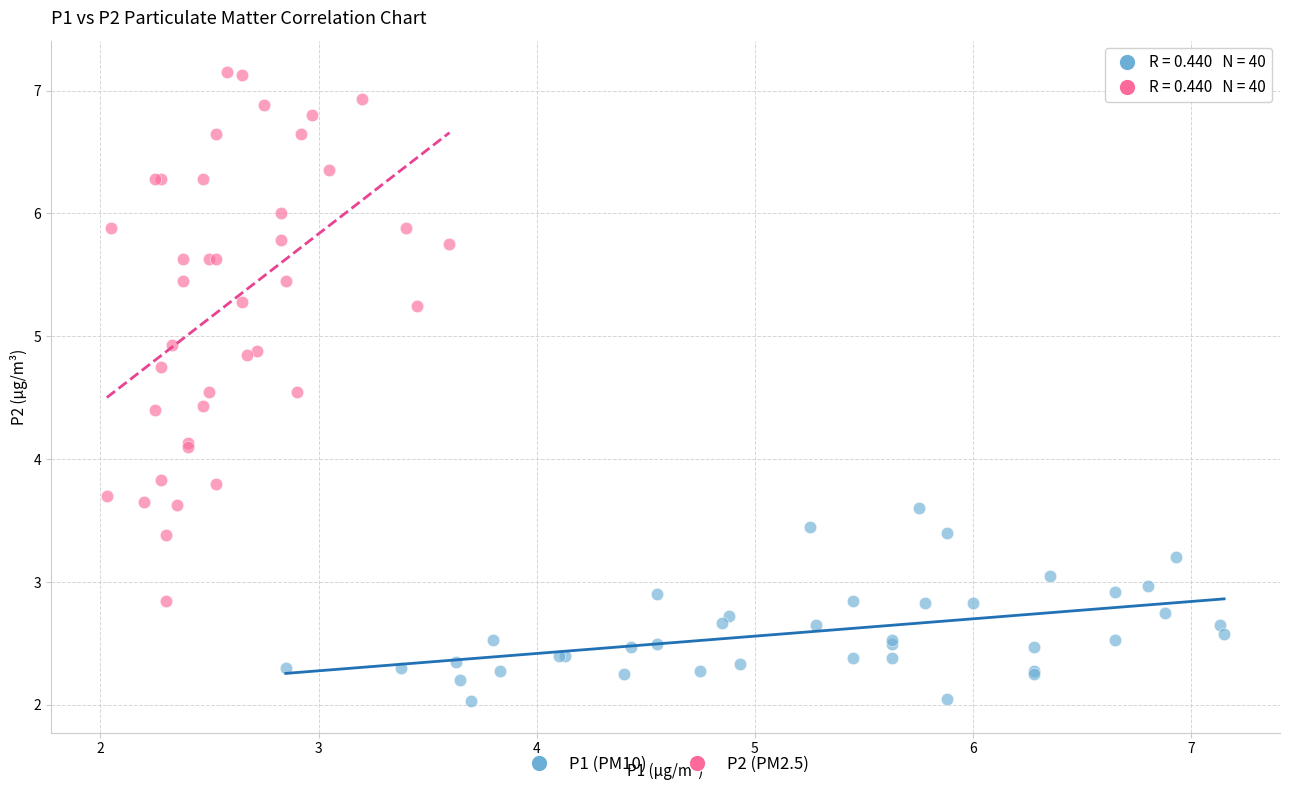

What are all the series names shown in the legend?

P1 (PM10), P2 (PM2.5)